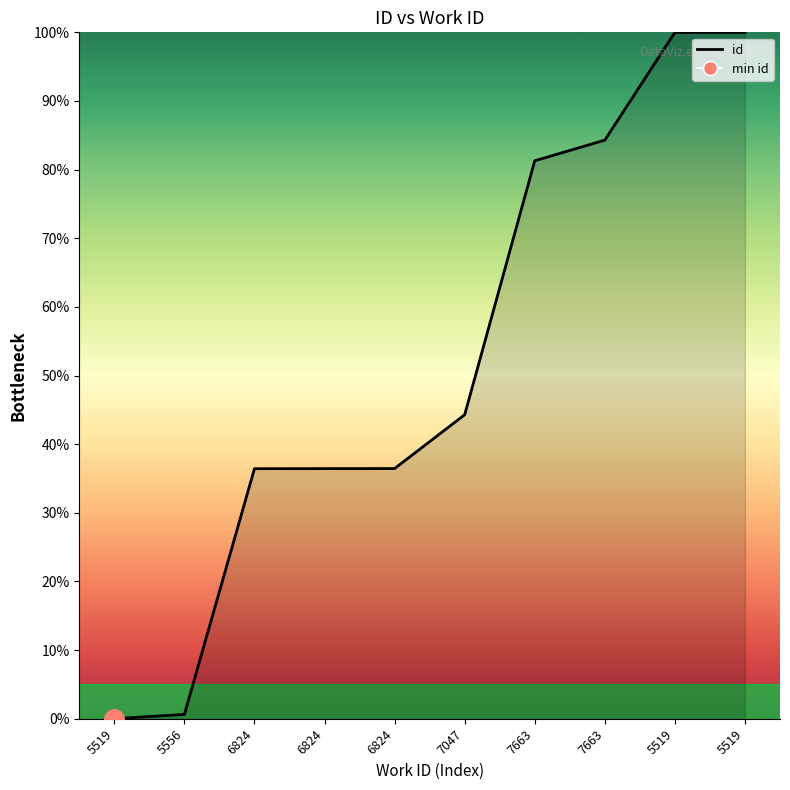

List the labels in order of value, largest first.

5519, 5519, 7663, 7663, 7047, 6824, 6824, 6824, 5556, 5519